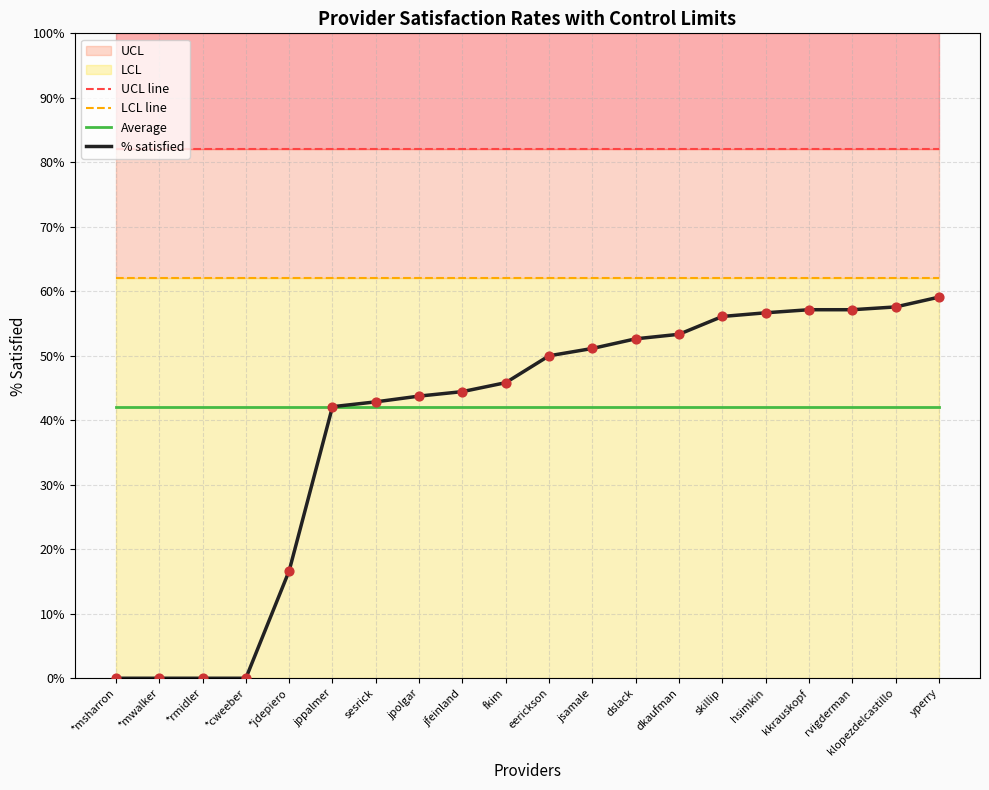

Which series has the widest spread of Y values?

% satisfied